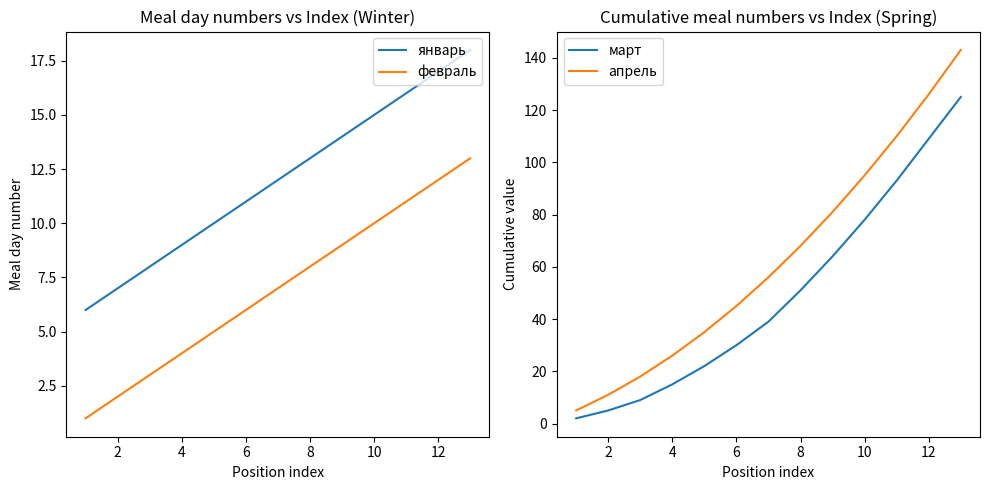

Is it true that февраль equals 6 at 6?

True